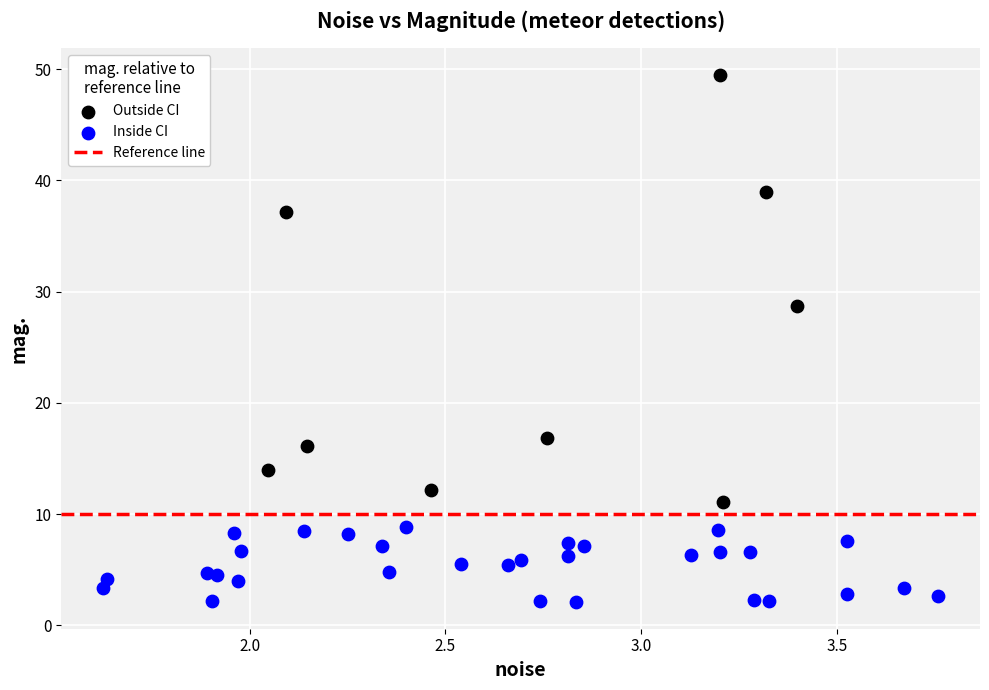

Which series contains the highest Y value?

Outside CI